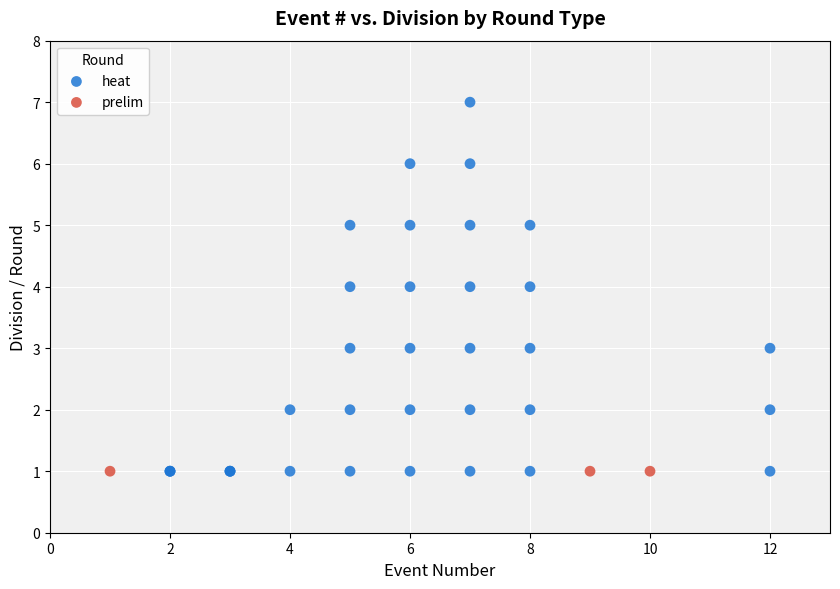

Which series reaches the maximum Y coordinate?

heat